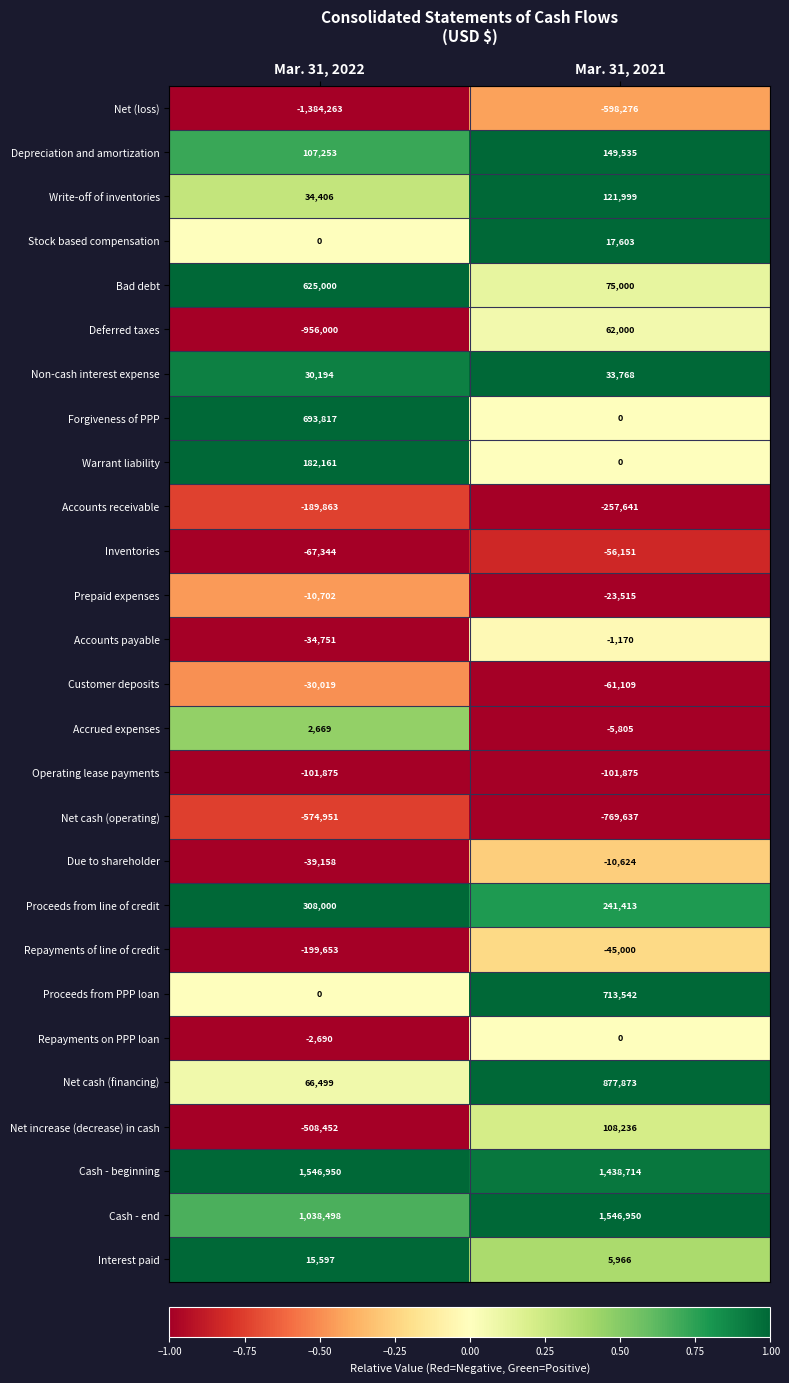

What is the minimum value for Interest paid?

5966